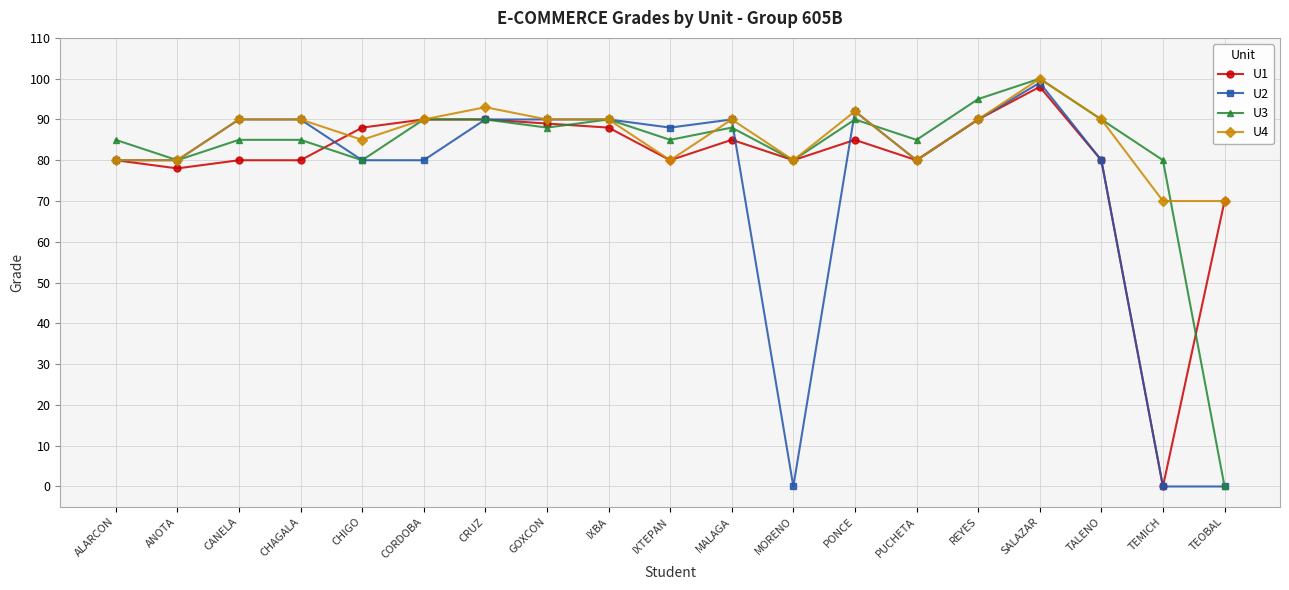

What is the label of the 10th point from the right?

IXTEPAN